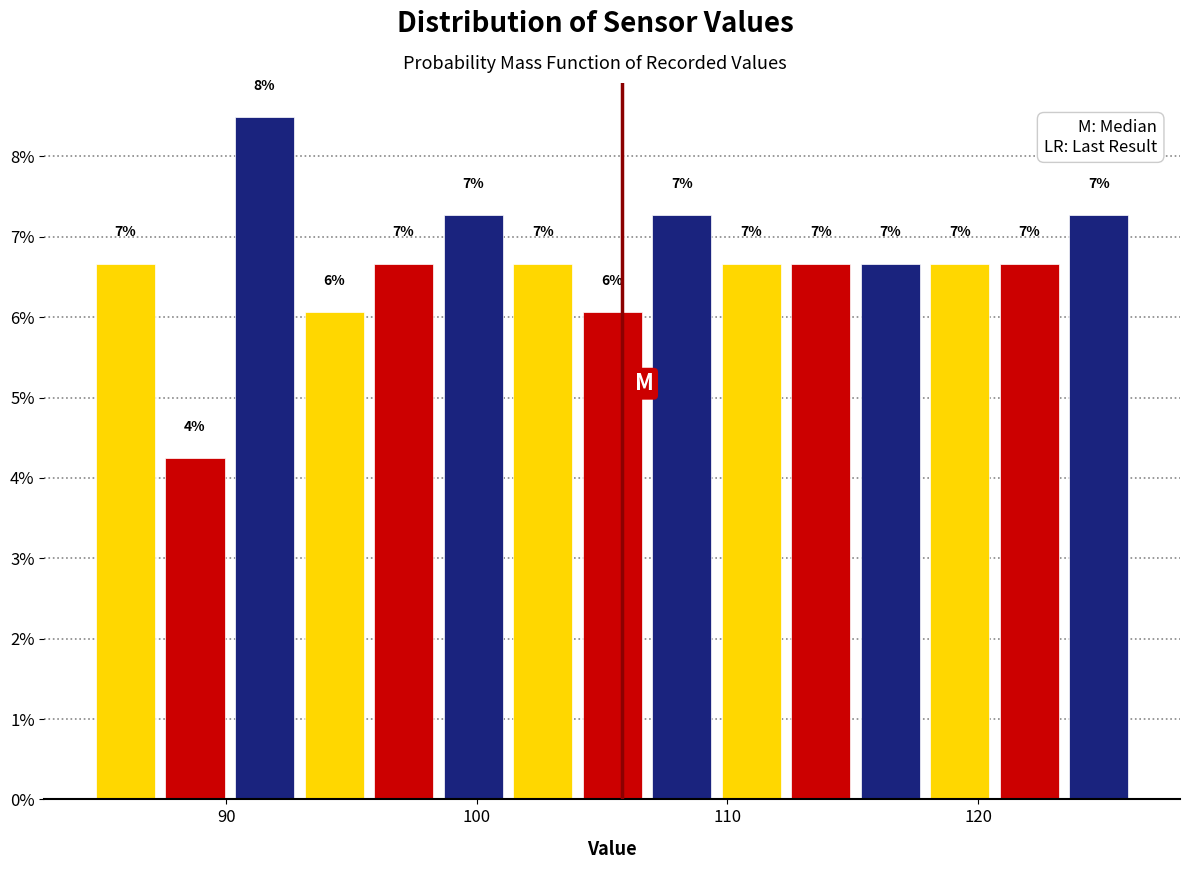

Read against the x-axis, roughly where is the centre of the tallest bar?

92